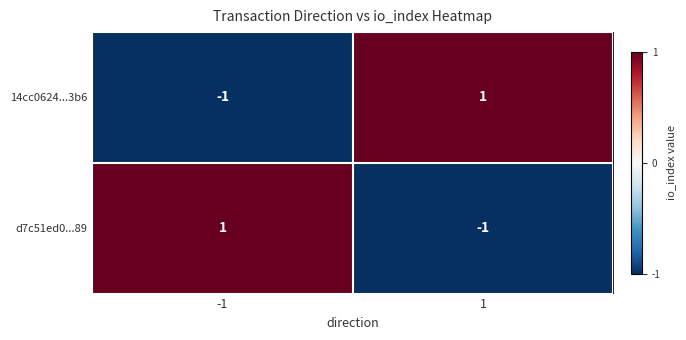

The value of d7c51ed0...89 at -1 is 1. True or false?

True